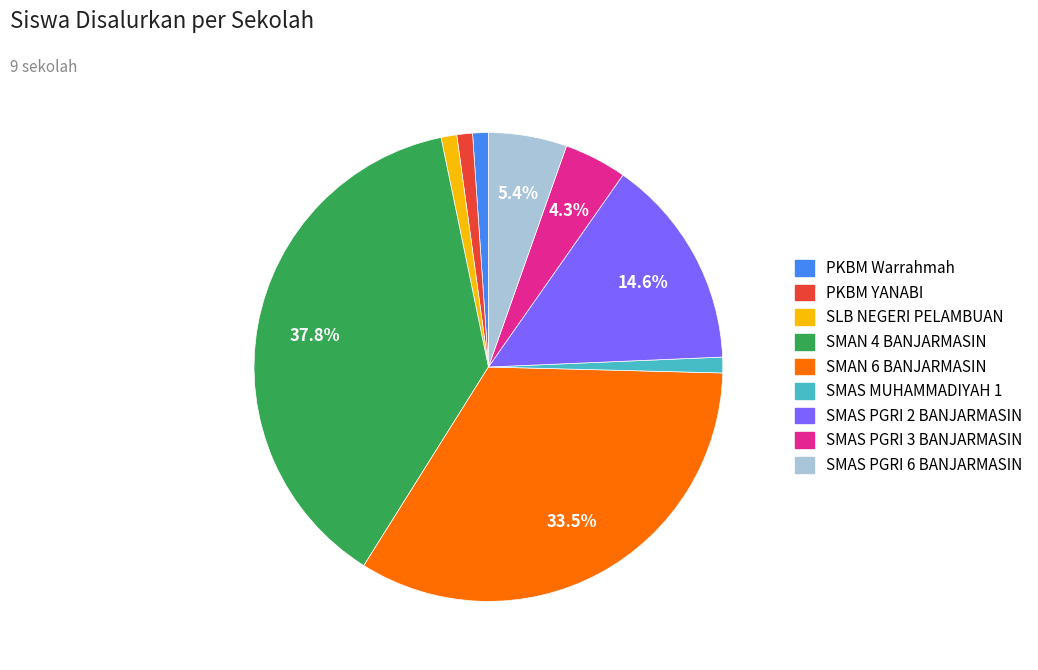

To the nearest percent, what is the difference between the PKBM Warrahmah and SMAS PGRI 3 BANJARMASIN slice percentages?

3%